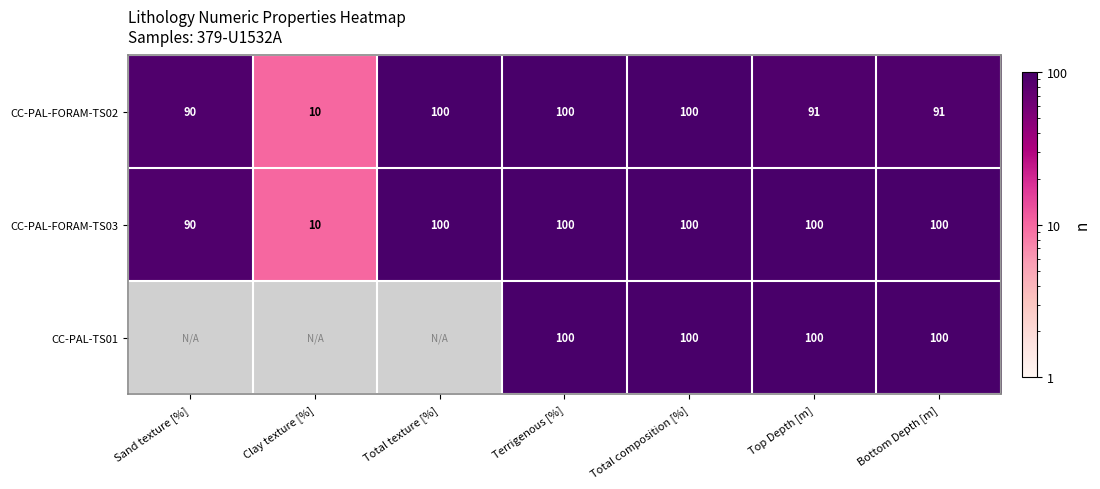

Between Top Depth [m] and Bottom Depth [m], which is larger?

Bottom Depth [m]